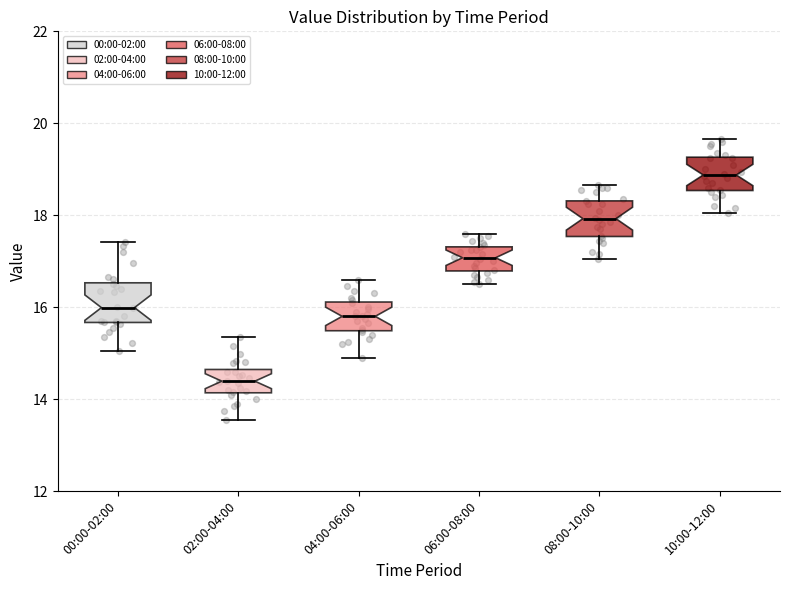

Which box's median line is the highest?

10:00-12:00